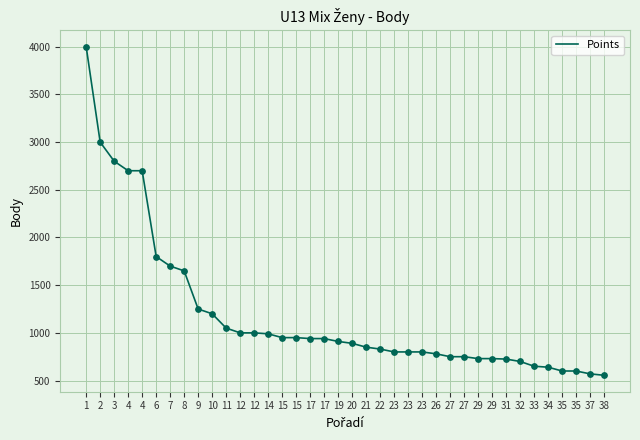

What is the change in value from 10 to 23?

-400